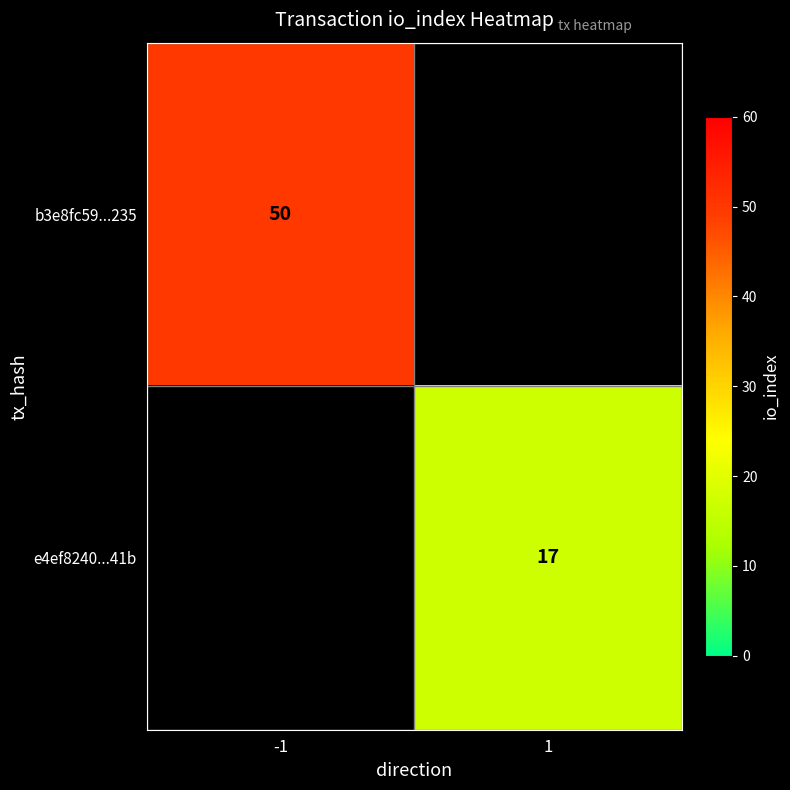

The b3e8fc59...235 series shows 50 at -1. True or false?

True